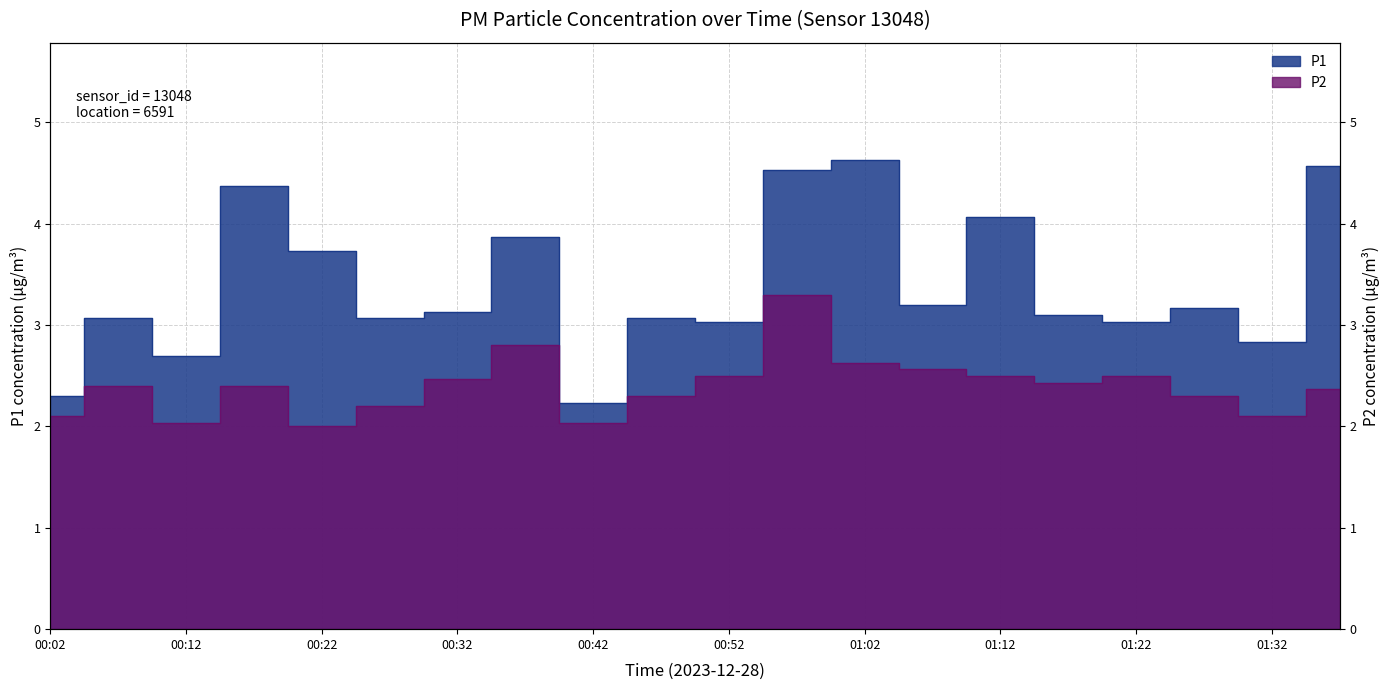

What is the highest value of the P2 series?

3.3